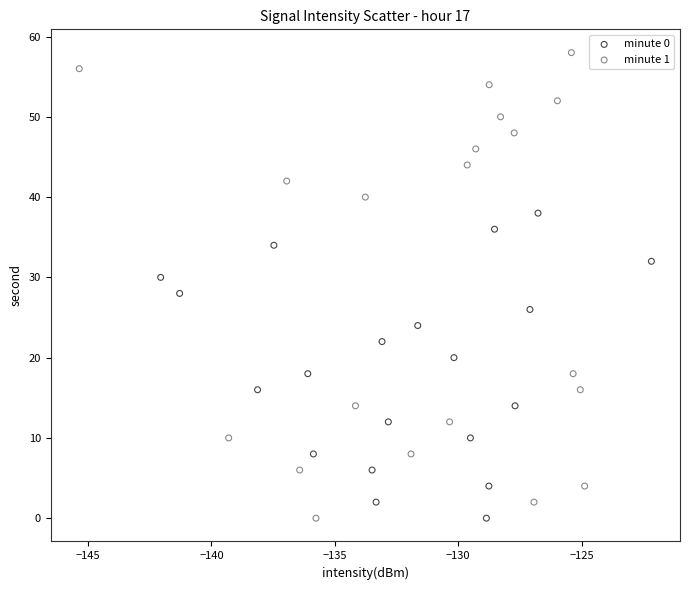

Which series contains the highest Y value?

minute 1